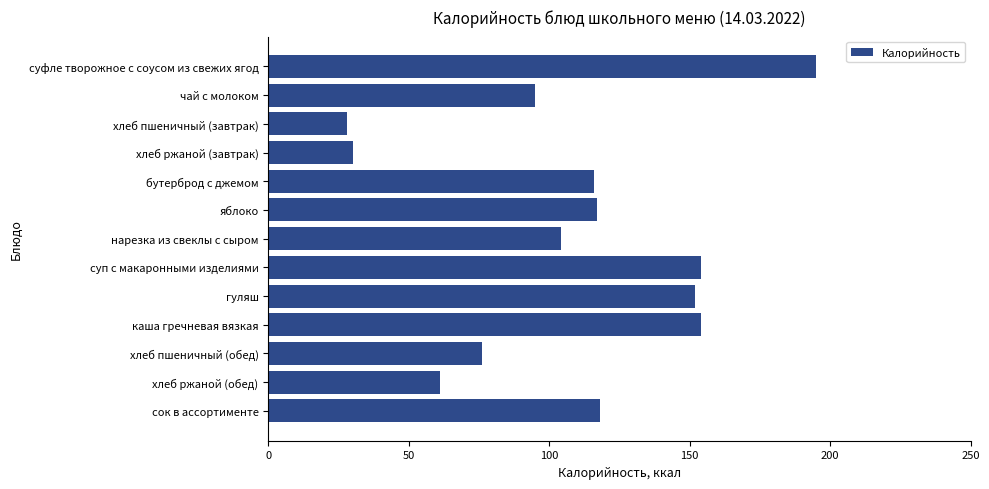

What is the value of the 8th bar from the top?

154